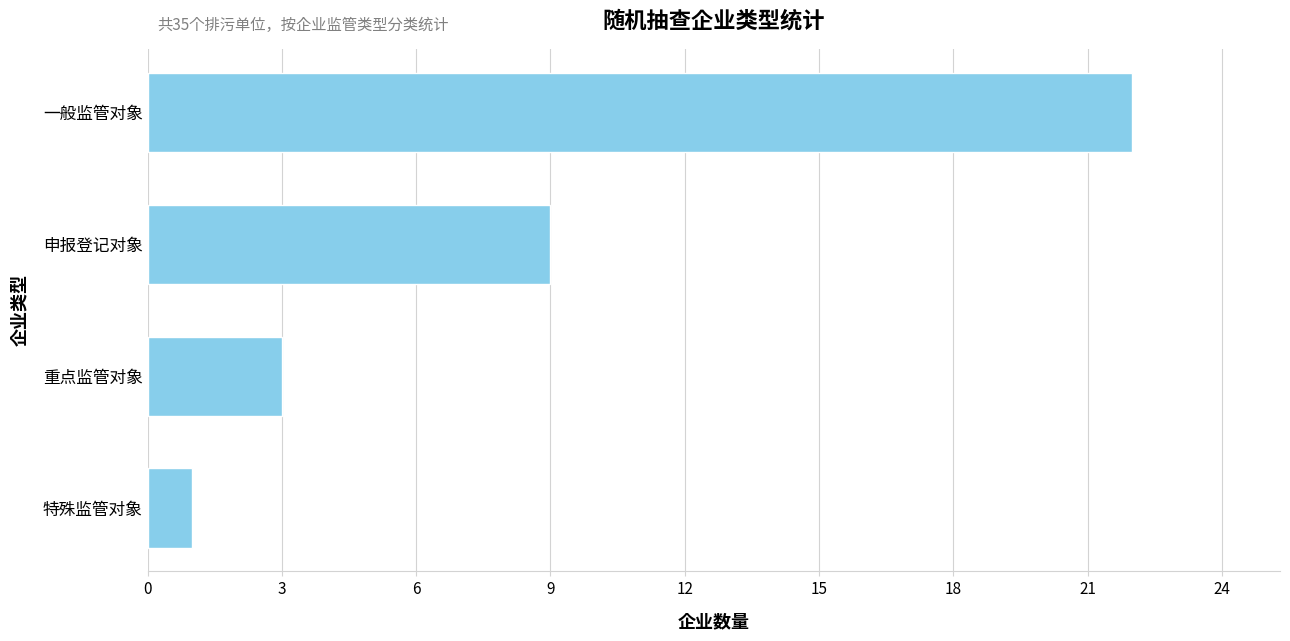

How many data points does each series have?

4